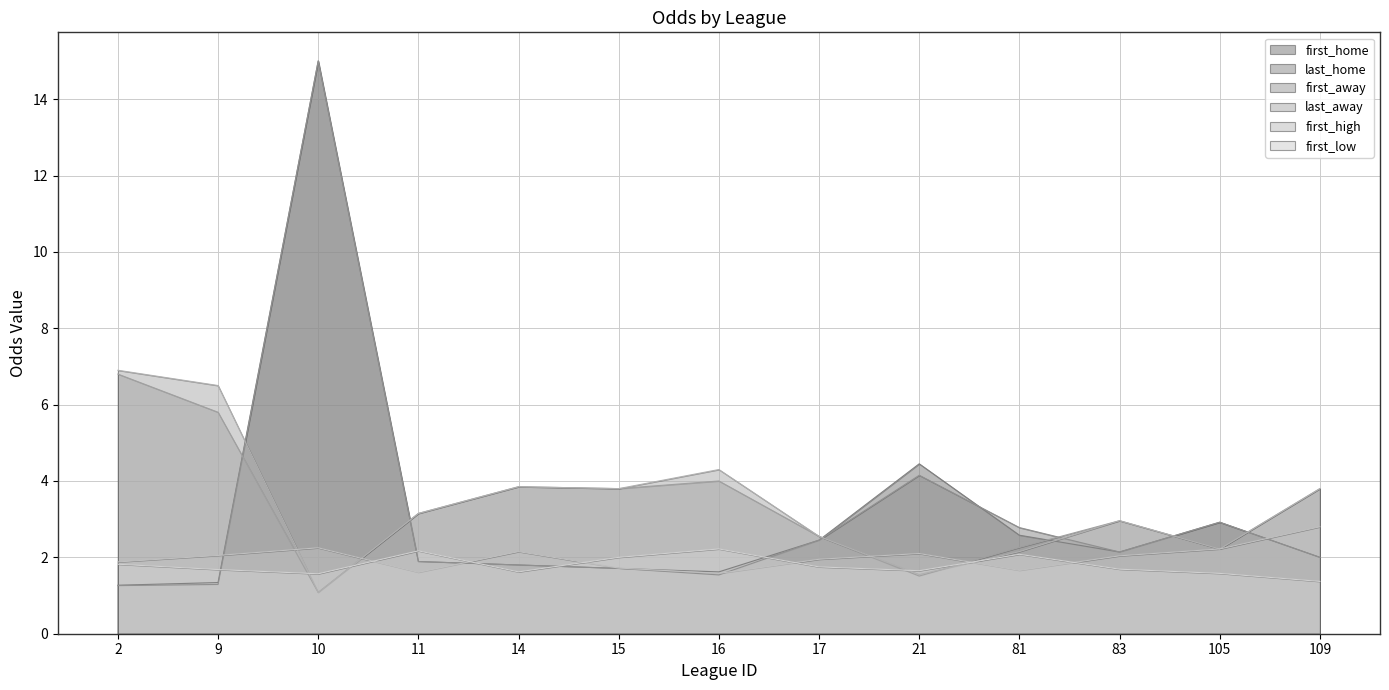

What is the value of the first_low point at the 13th from the left?

1.4